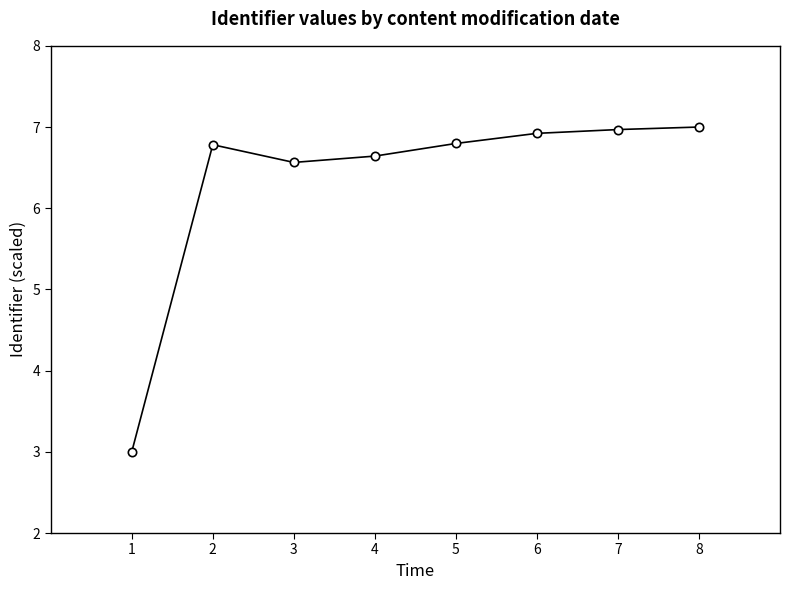

What value does the data have at 8?

7.0